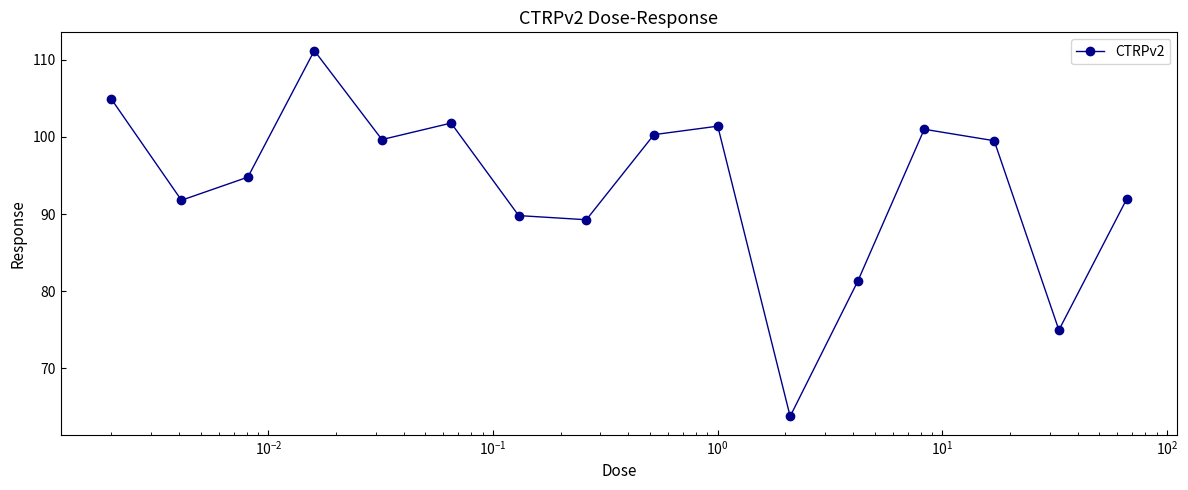

True or false: there are more than 0 points higher than both neighbors.

True